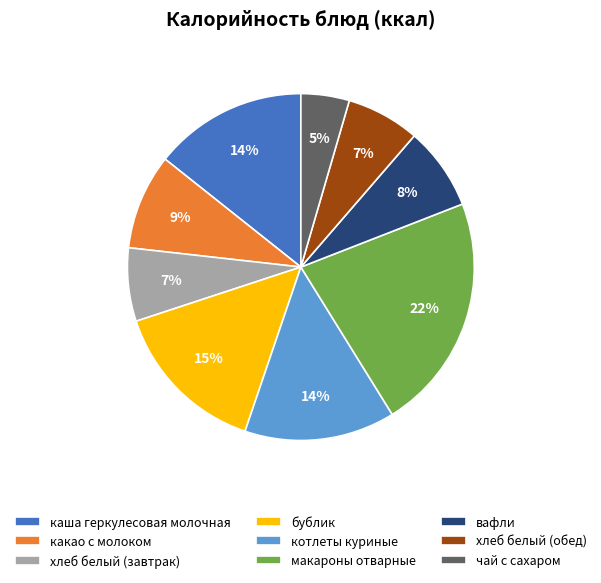

To the nearest percent, what percentage of the pie is какао с молоком?

9%